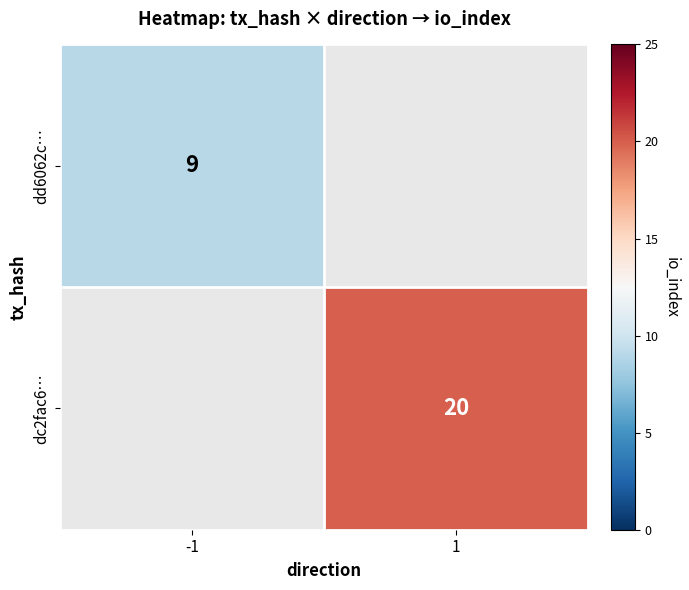

Which label corresponds to the smallest value in the chart?

-1